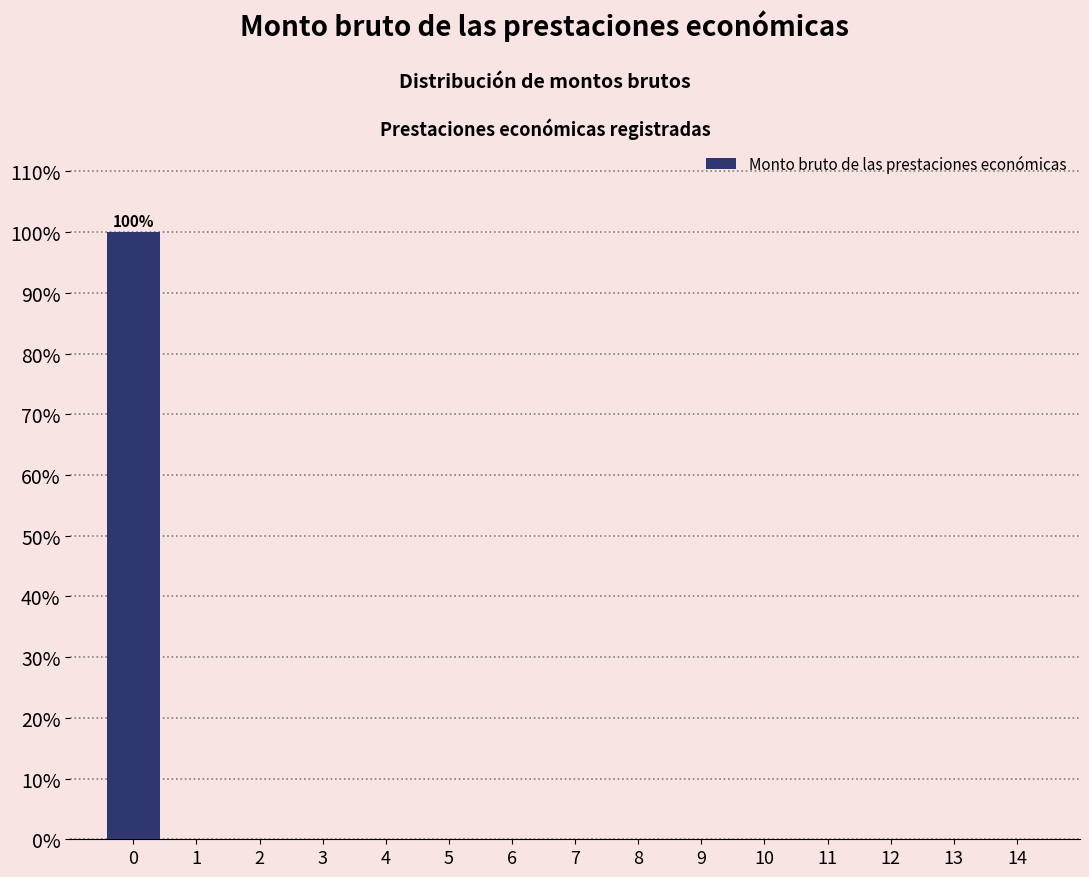

Reading left to right, extract all data points from this chart.

0=100	1=0	2=0	3=0	4=0	5=0	6=0	7=0	8=0	9=0	10=0	11=0	12=0	13=0	14=0